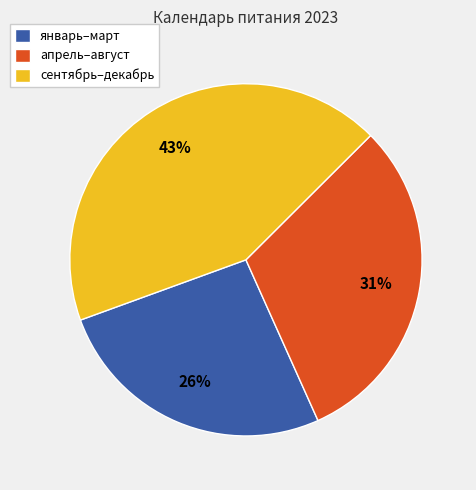

Which slice is the smallest?

январь–март